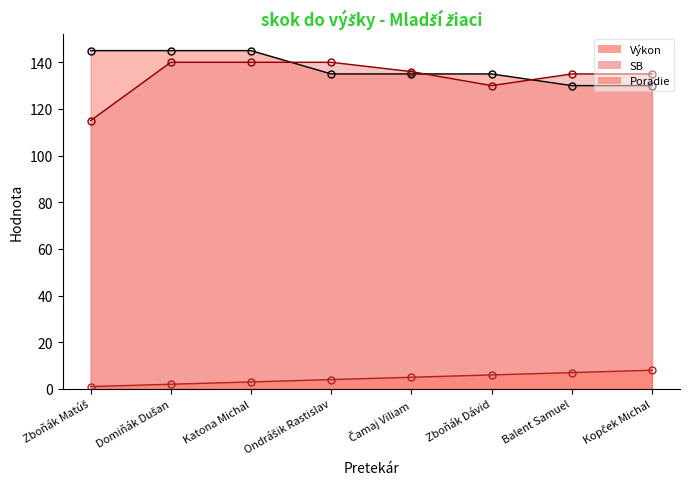

List the series in order of their peak value, highest first.

Výkon, SB, Poradie